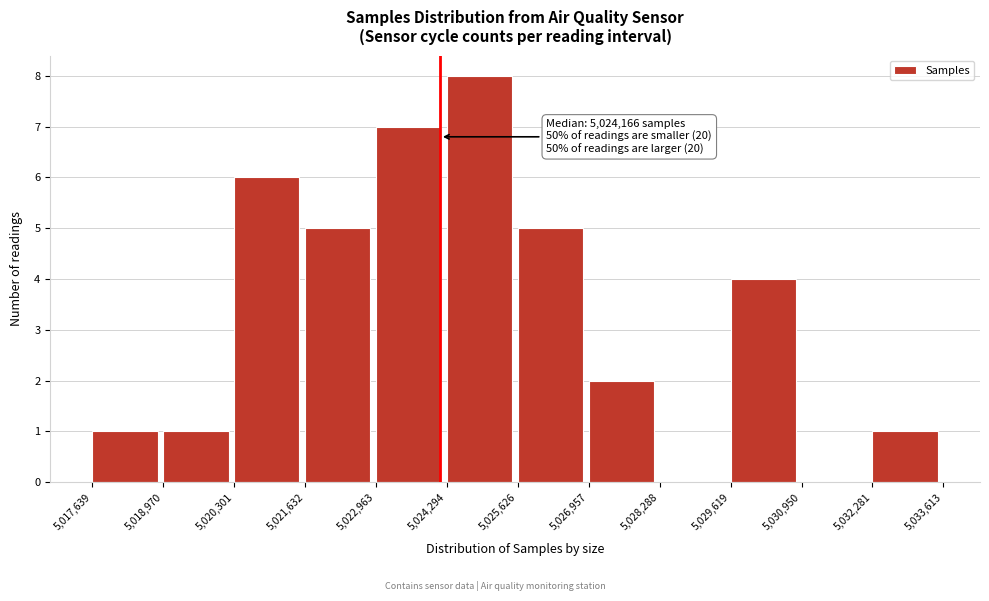

Which range on the x-axis has the tallest bar?

5,024,294 to 5,025,626